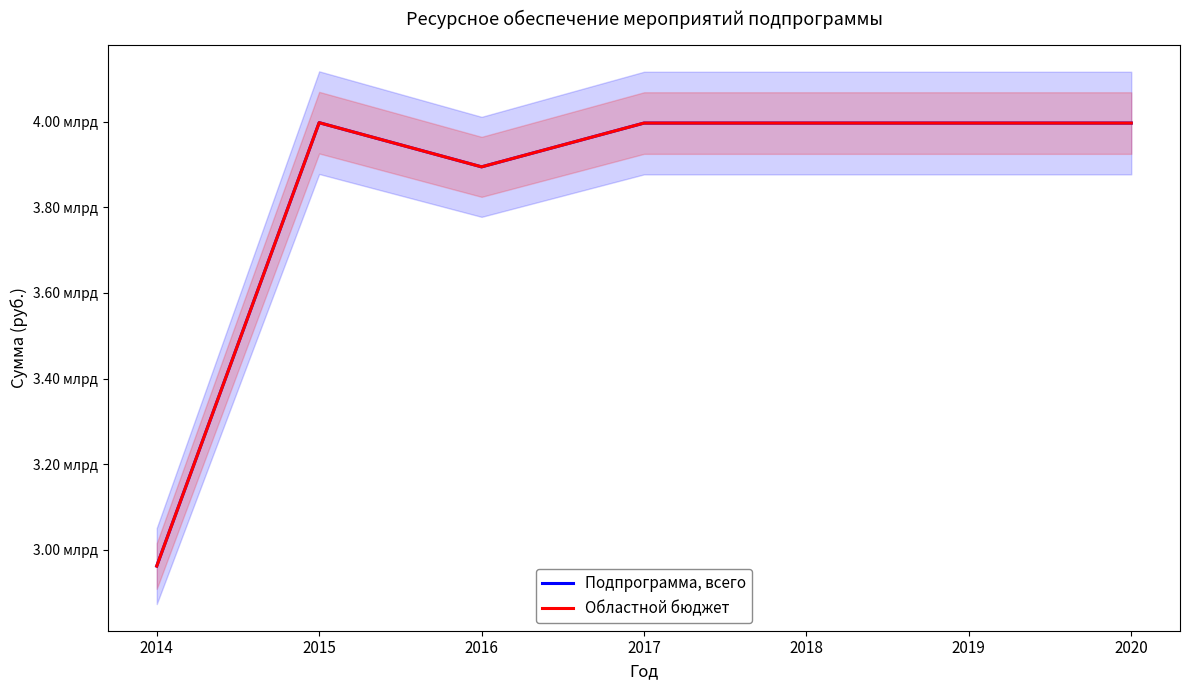

How many interior local valleys does the Областной бюджет series have?

1